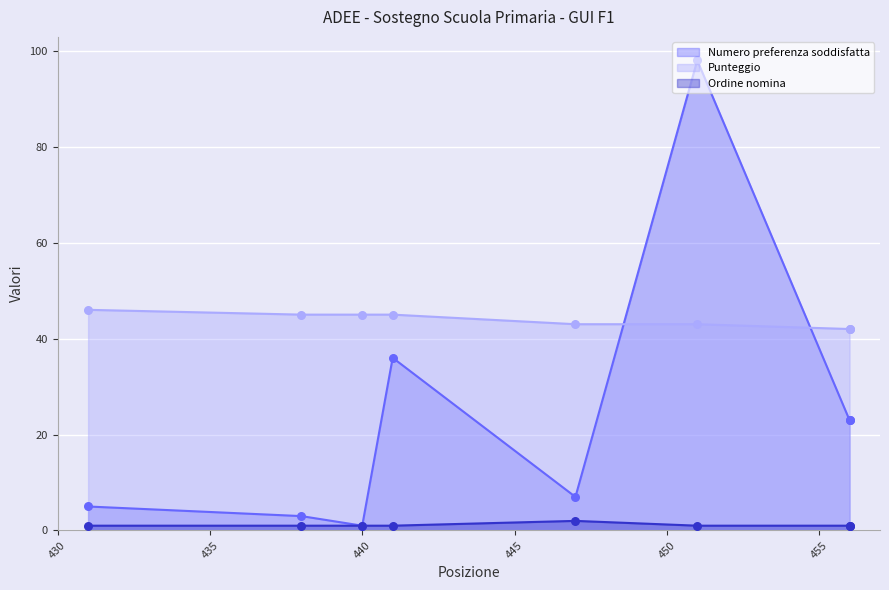

At which category is the sum across all series the highest?

451